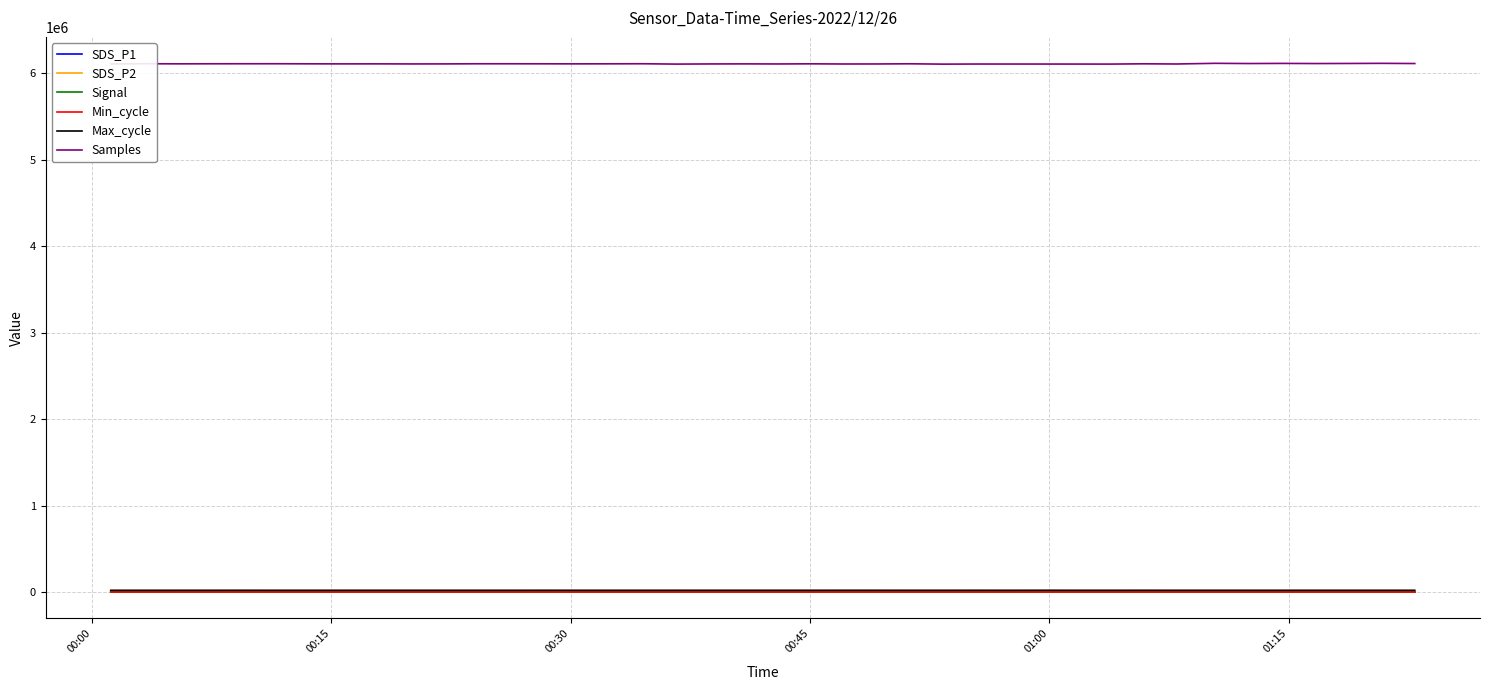

True or false: SDS_P1 and Samples cross at least once.

False